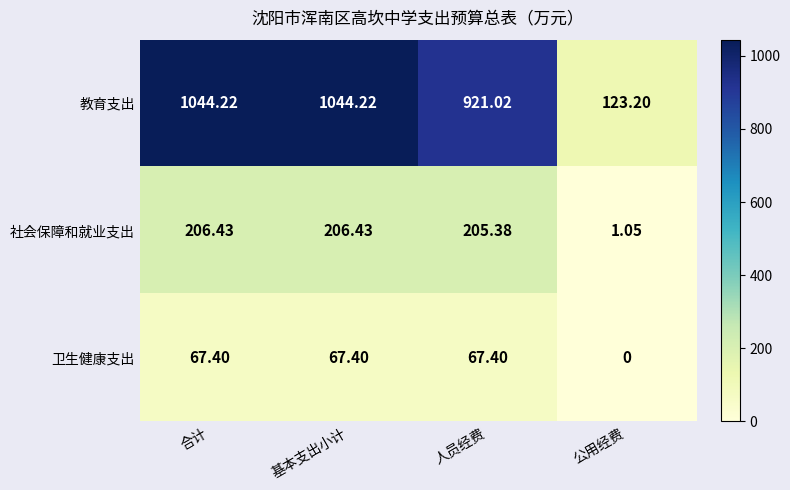

Which series has the largest total across all categories?

教育支出